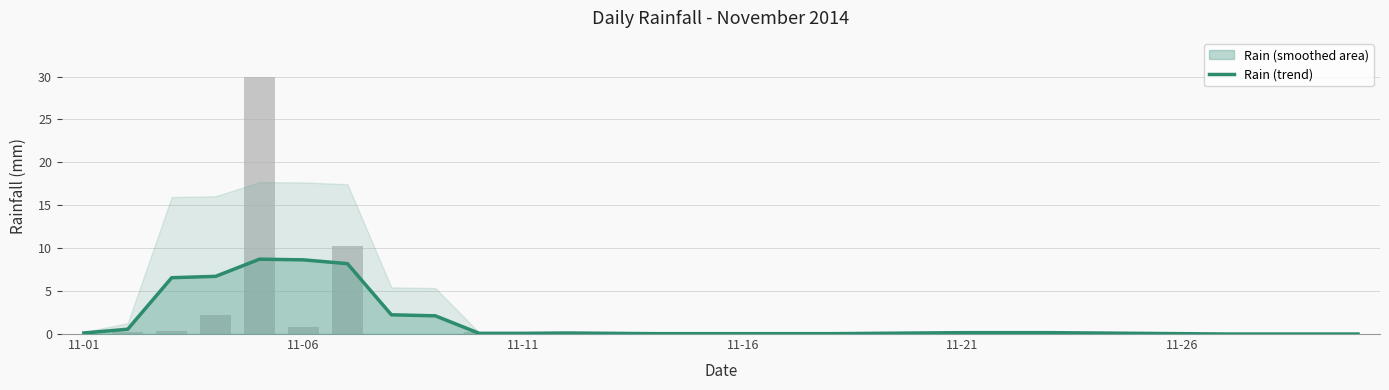

Which label corresponds to the smallest value in the chart?

26